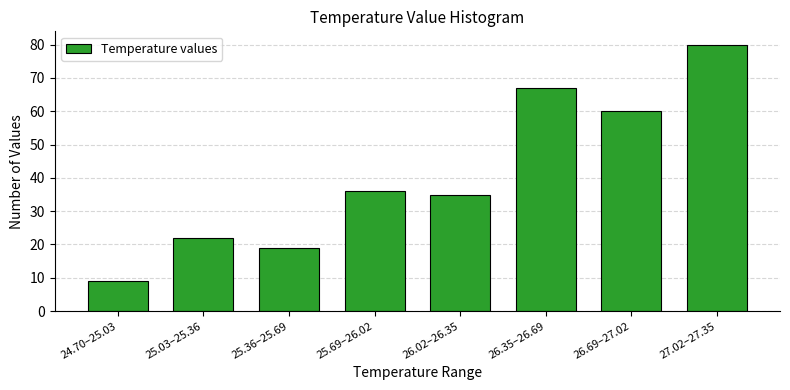

Reading right to left, extract all data points from this chart.

27.02–27.35=80	26.69–27.02=60	26.35–26.69=67	26.02–26.35=35	25.69–26.02=36	25.36–25.69=19	25.03–25.36=22	24.70–25.03=9